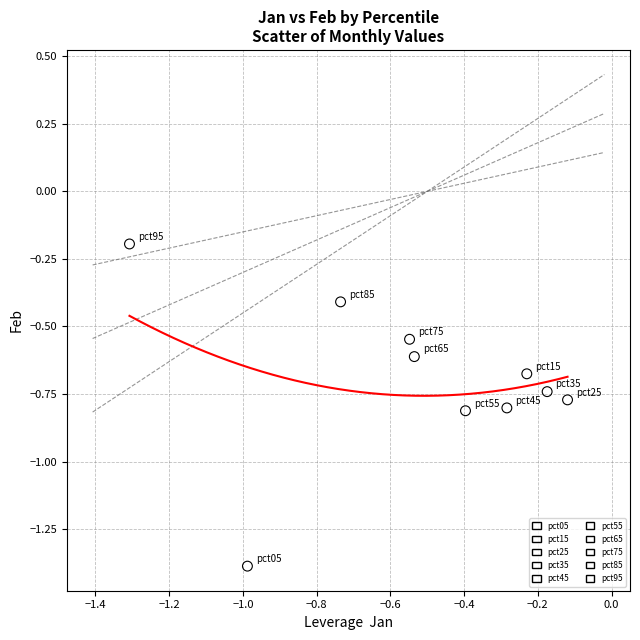

What are all the series names shown in the legend?

pct05, pct15, pct25, pct35, pct45, pct55, pct65, pct75, pct85, pct95